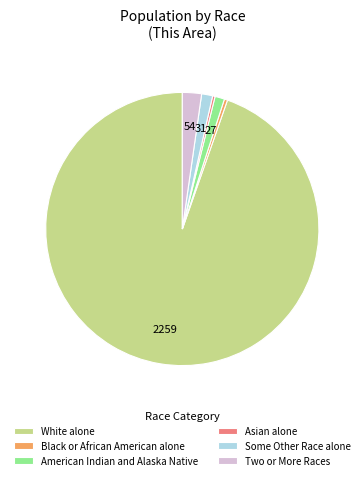

Does White alone represent more than half of the total?

Yes